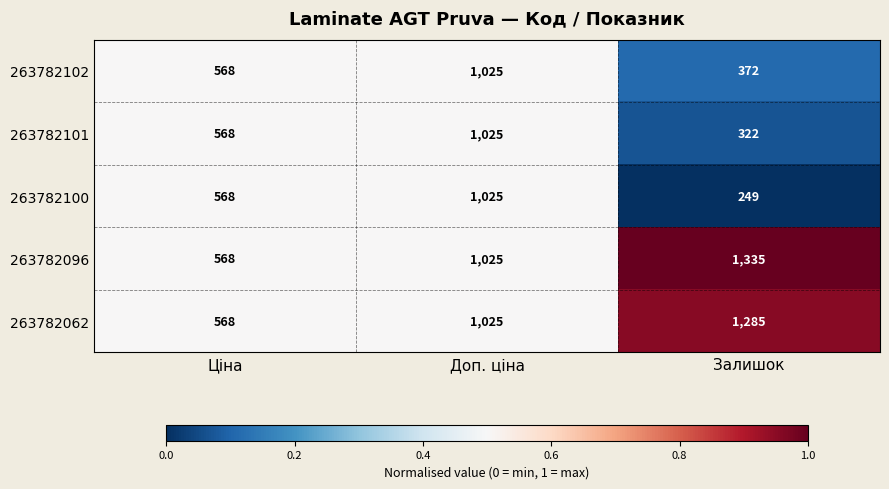

Is it true that 263782096 equals 1831 at Доп. ціна?

False